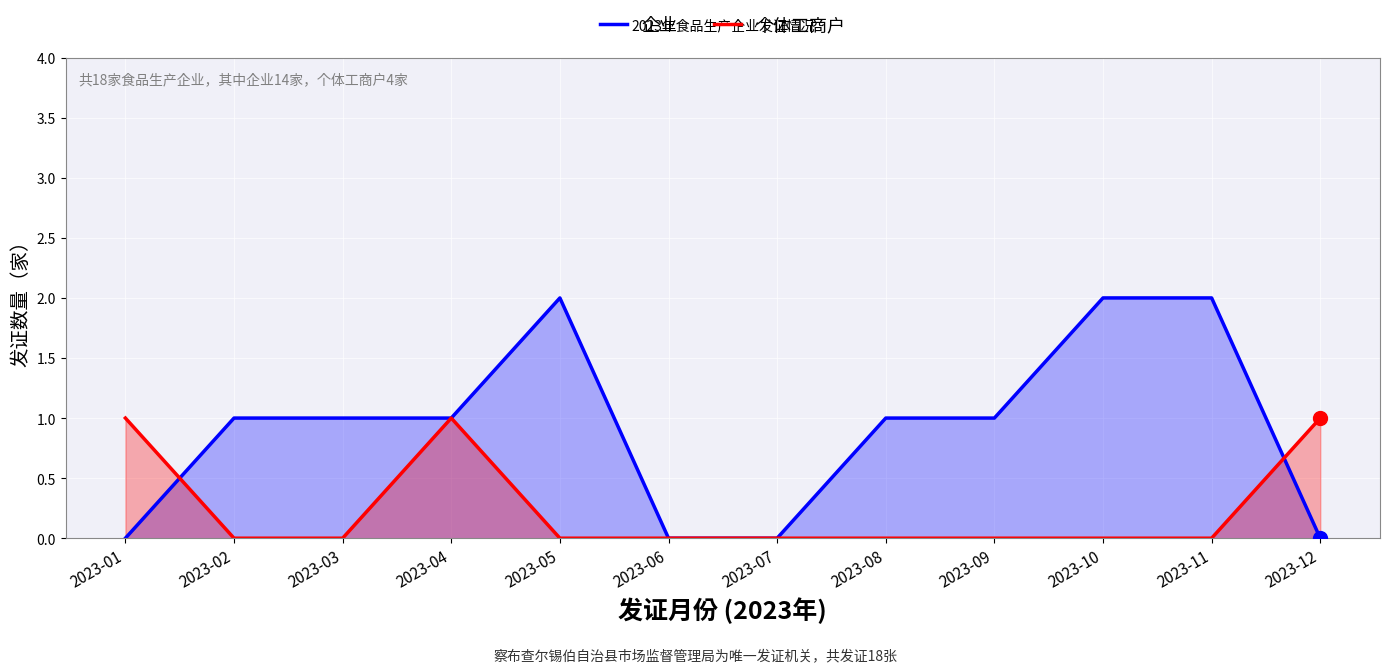

True or false: 个体工商户 and 企业 cross at least once.

True